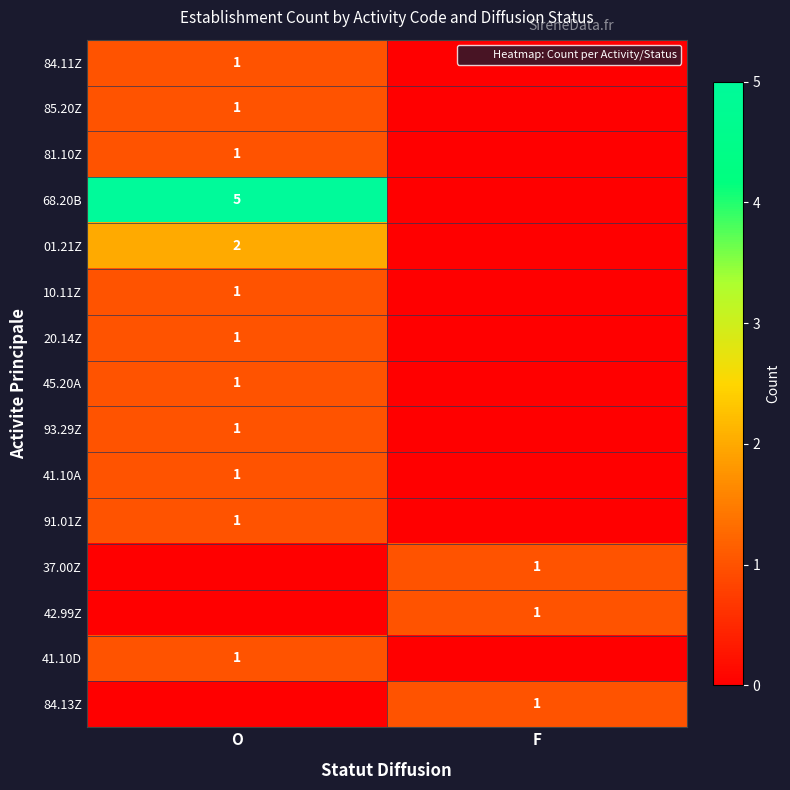

What is the sum of the 42.99Z values at O and F?

1